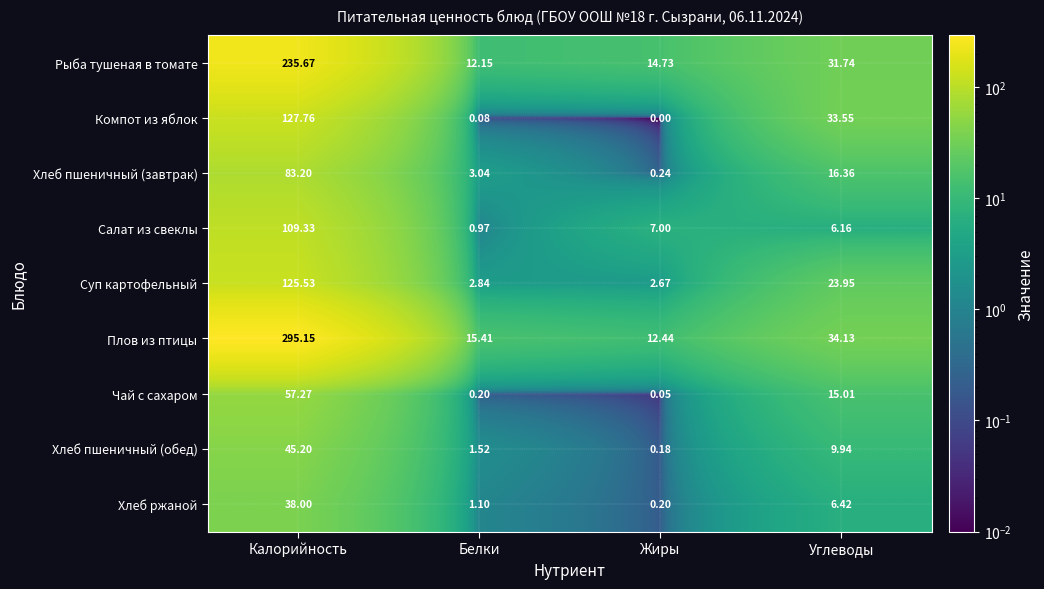

What is the sum of the Суп картофельный values at Углеводы and Белки?

26.8